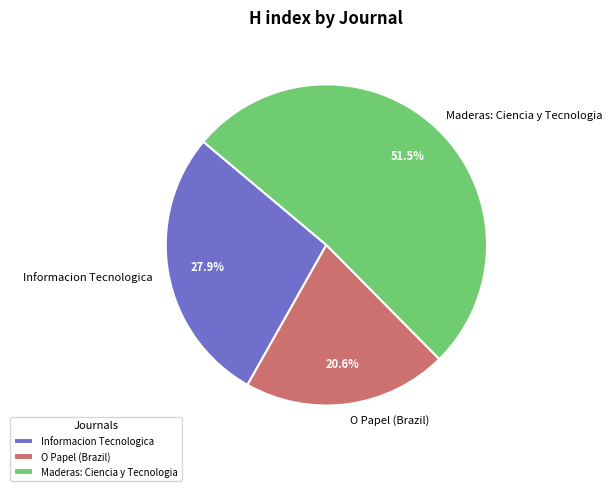

Rank the categories by value from highest to lowest.

Maderas: Ciencia y Tecnologia, Informacion Tecnologica, O Papel (Brazil)